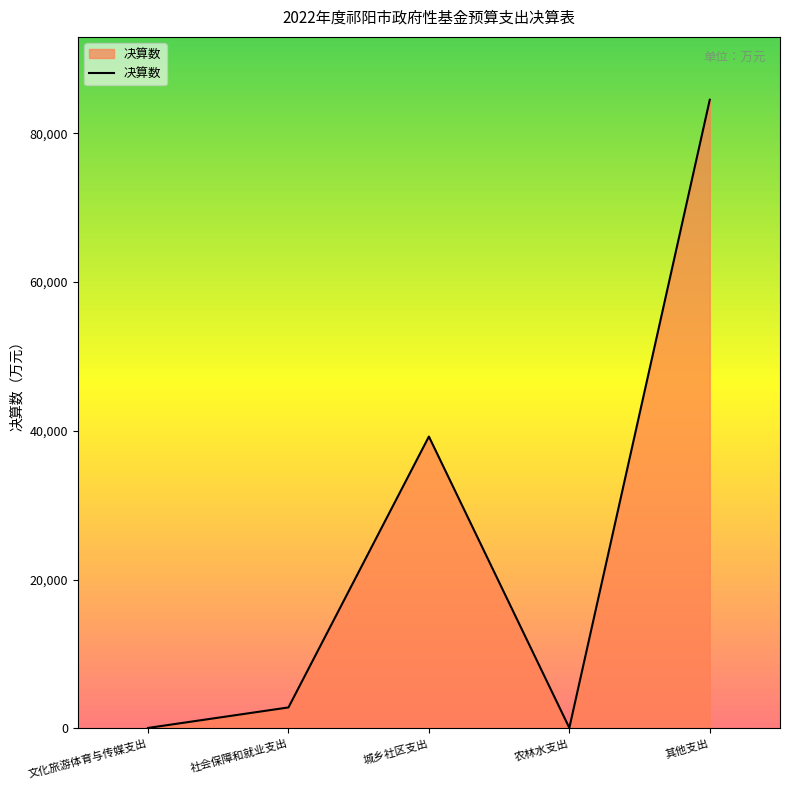

How many interior local valleys (lower than both neighbors) does the data have?

1